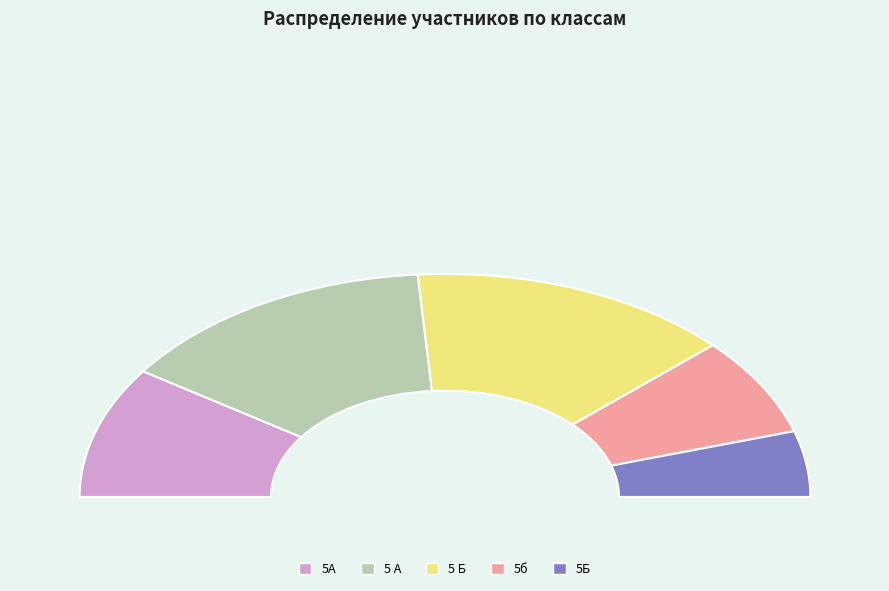

Between 5б and 5А, which is larger?

5А